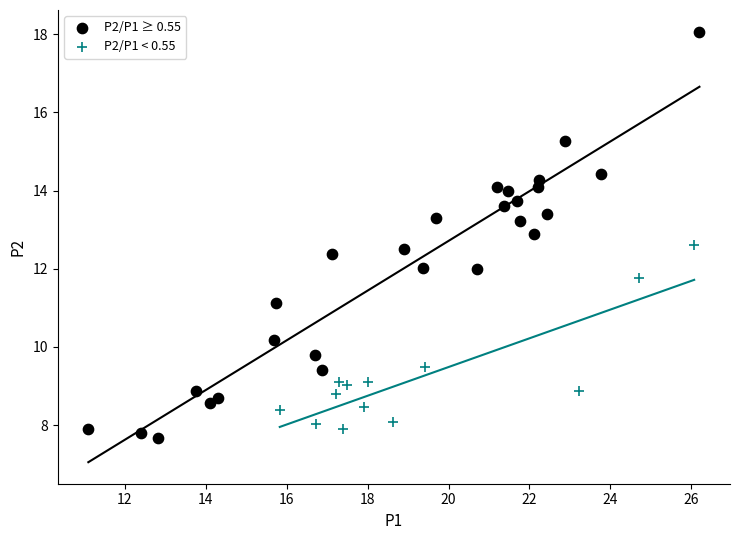

Which series has the largest Y range (max minus min)?

P2/P1 ≥ 0.55